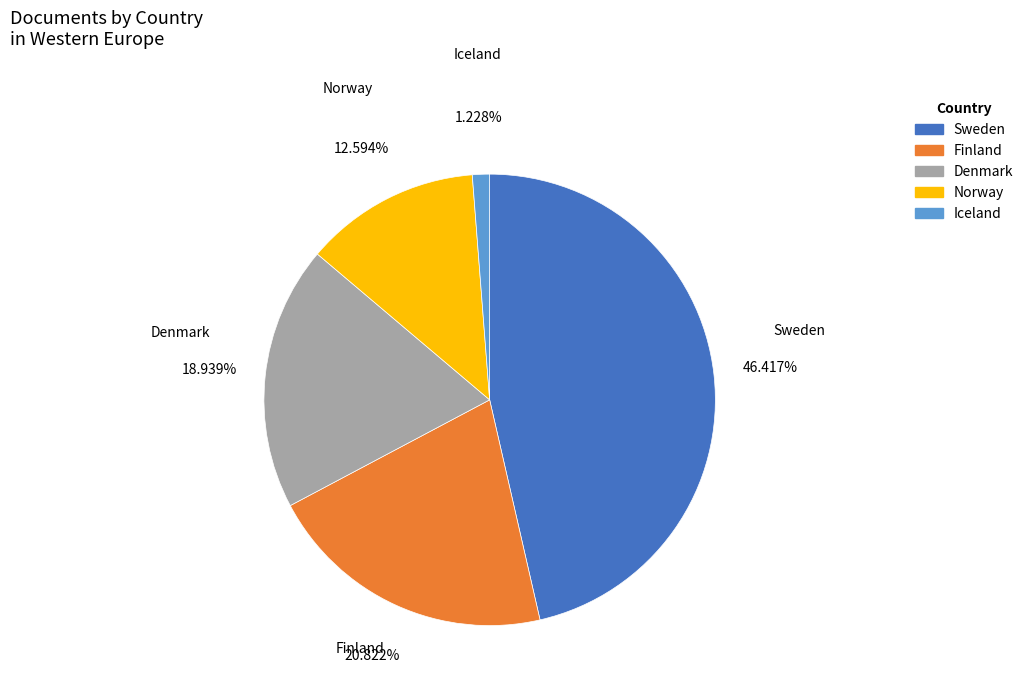

Count the number of slices in the pie.

5